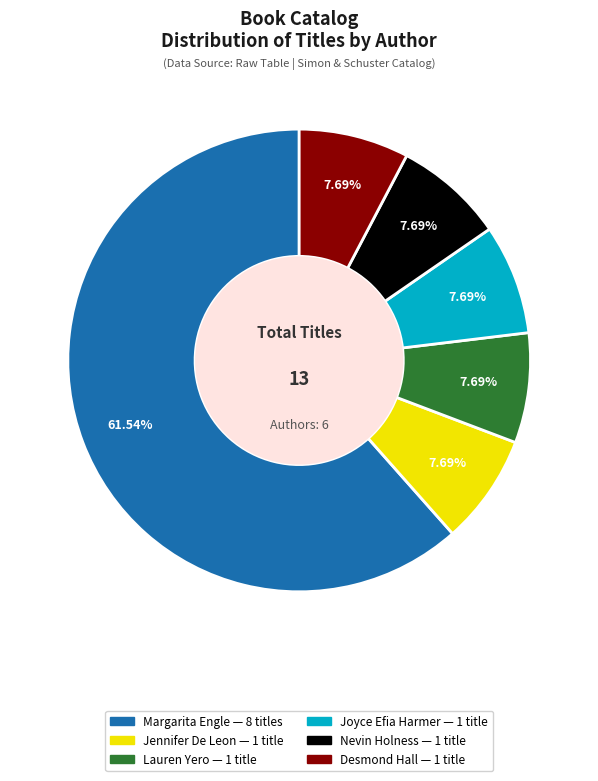

Does any single category account for the majority?

Yes